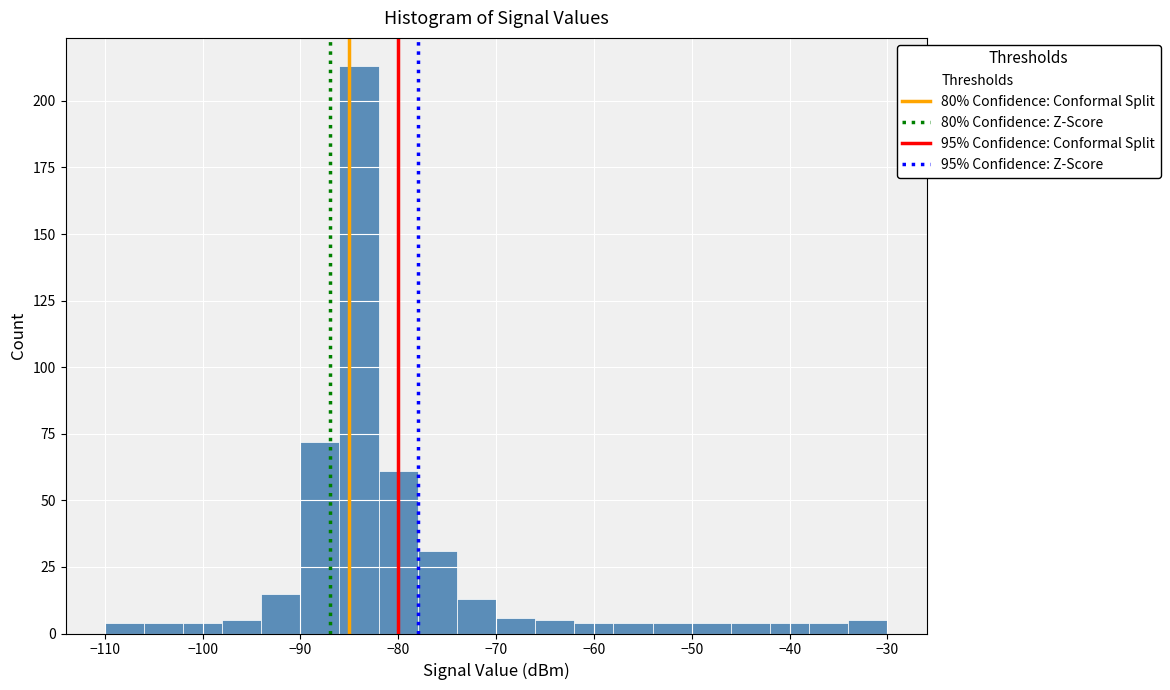

How tall is the bar that spans -66 to -62 on the x-axis? The values are not printed on the chart, so give them approximately, as read against the axis.

5